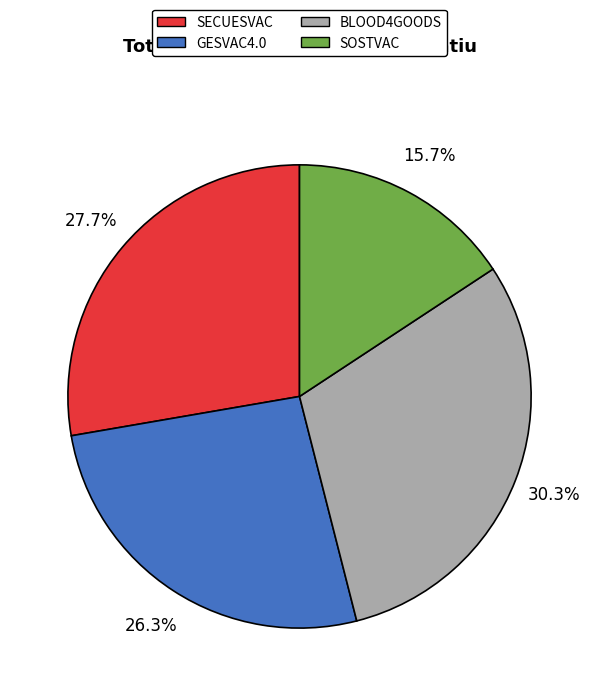

What is the ratio of the value at GESVAC4.0 to the value at BLOOD4GOODS?

0.9